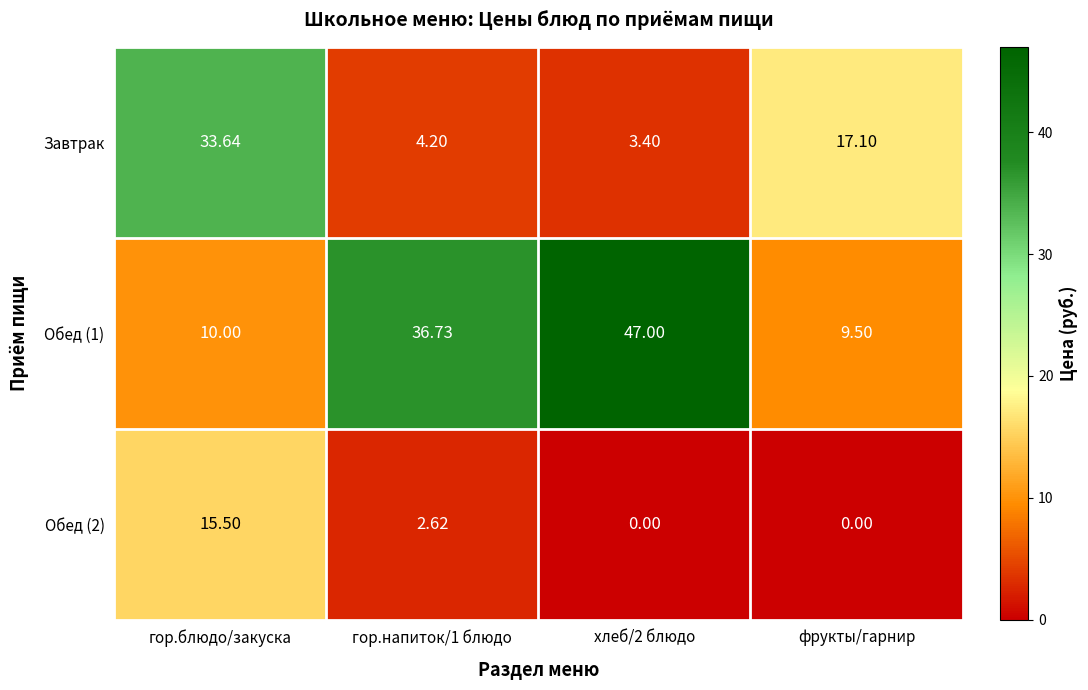

Is the value of Обед (1) at хлеб/2 блюдо greater than the value of Завтрак at фрукты/гарнир?

Yes